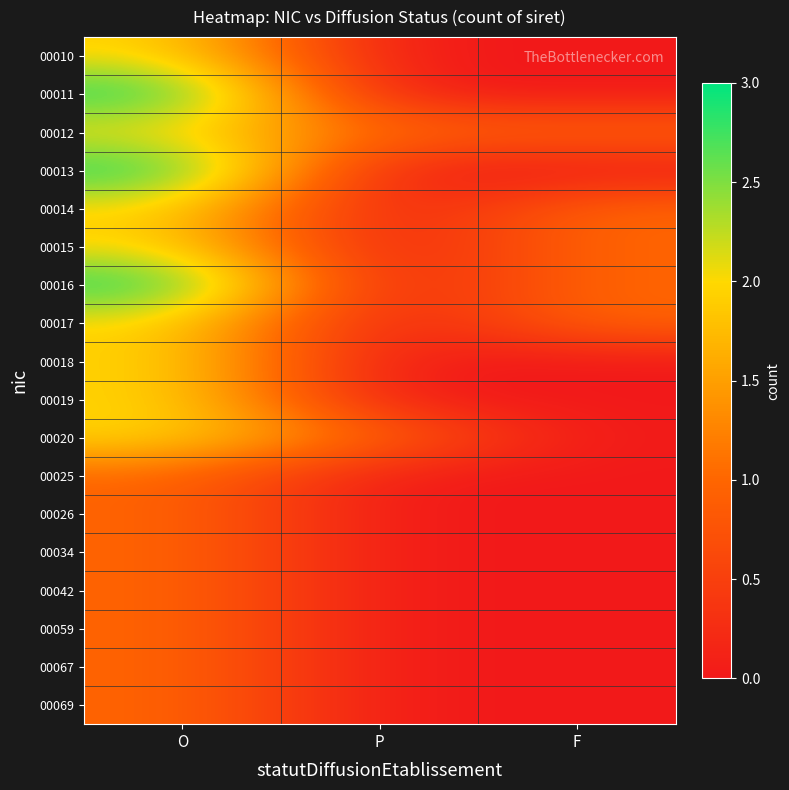

List the series in order of their peak value, highest first.

00011, 00013, 00016, 00010, 00012, 00014, 00015, 00017, 00018, 00019, 00020, 00025, 00026, 00034, 00042, 00059, 00067, 00069